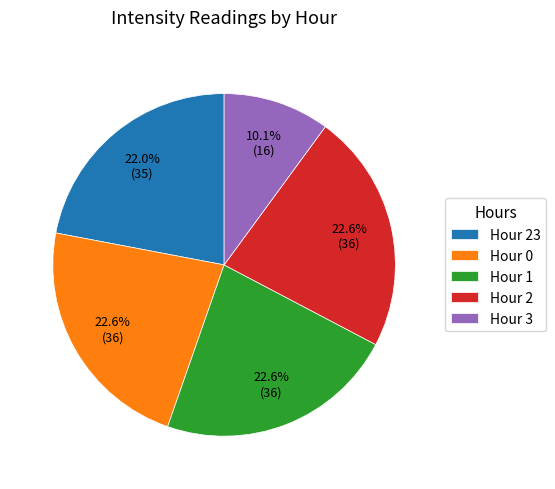

What is the smallest slice in the pie chart?

Hour 3